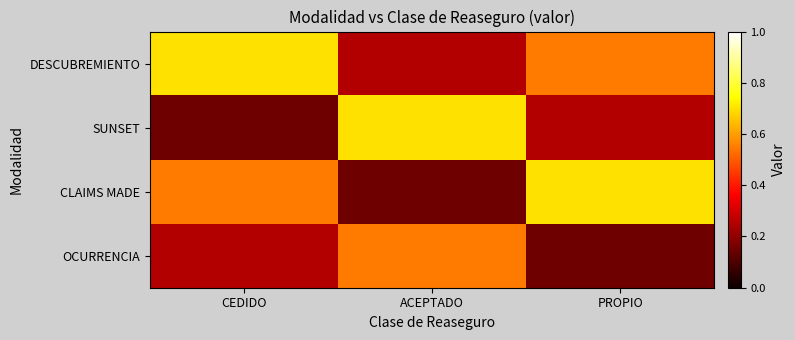

Reading left to right, what are all the values shown in this chart?

OCURRENCIA: CEDIDO=0.2	ACEPTADO=0.6	PROPIO=0.1
CLAIMS MADE: CEDIDO=0.6	ACEPTADO=0.1	PROPIO=0.7
SUNSET: CEDIDO=0.1	ACEPTADO=0.7	PROPIO=0.2
DESCUBREMIENTO: CEDIDO=0.7	ACEPTADO=0.2	PROPIO=0.6